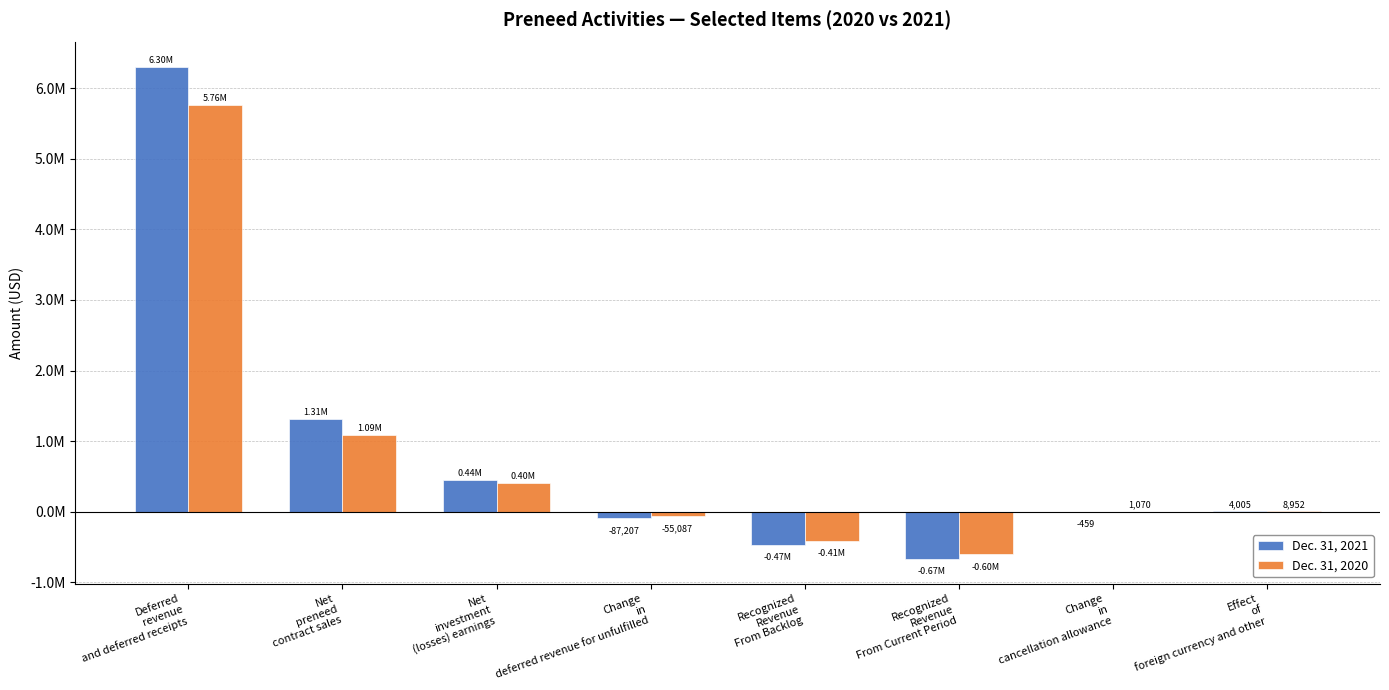

What are all the series names shown in the legend?

Dec. 31, 2021, Dec. 31, 2020